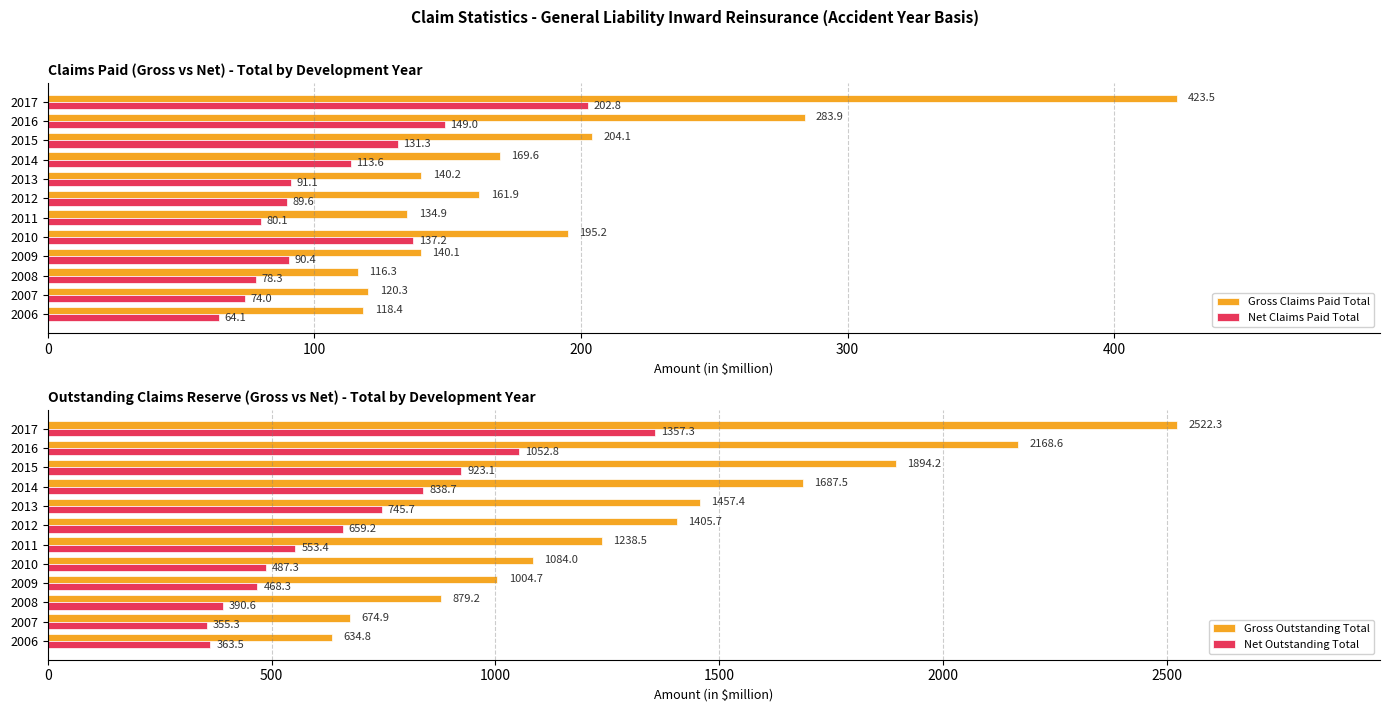

What is the sum of all Gross Claims Paid Total values?

2208.4